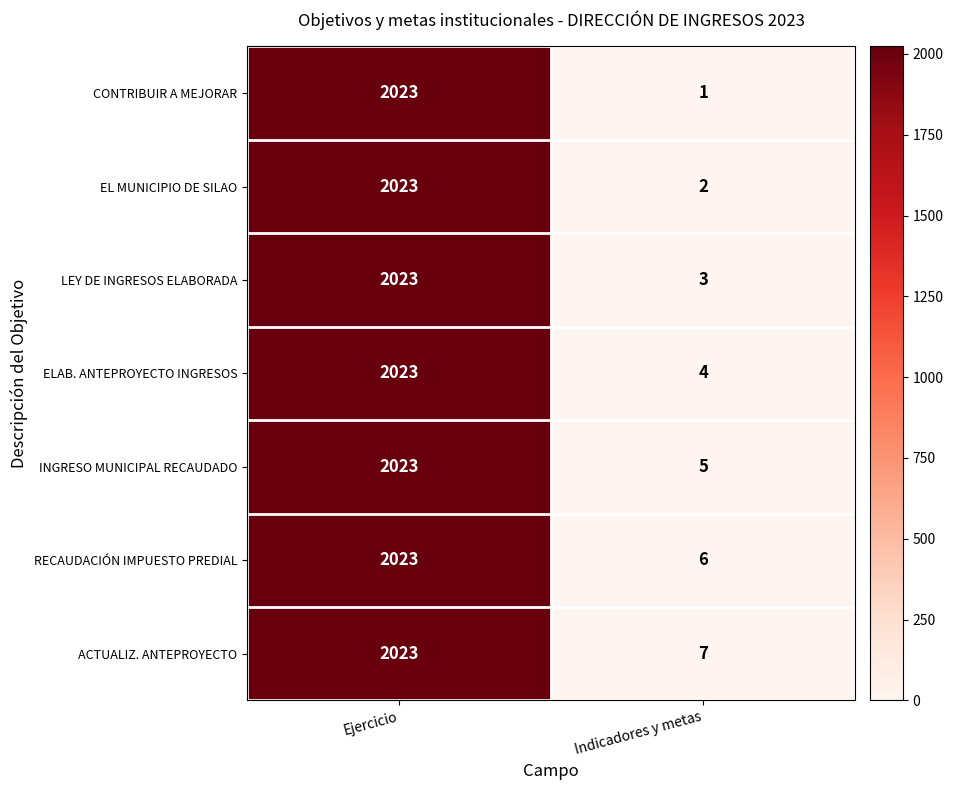

How many distinct data groups are displayed?

7